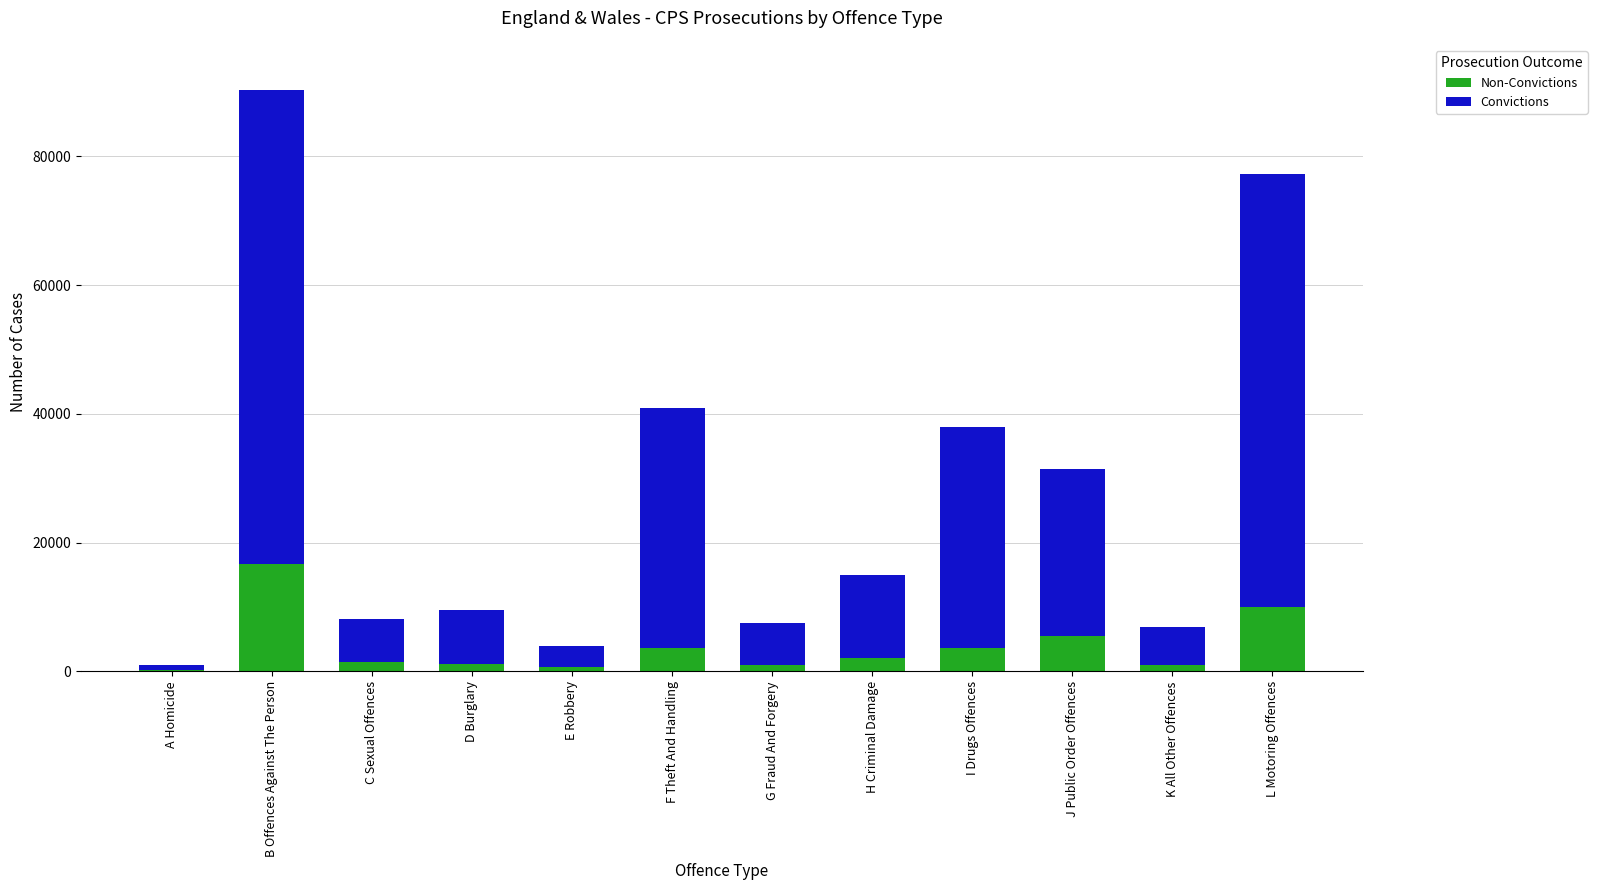

What is the total value across all series at D Burglary?

9483